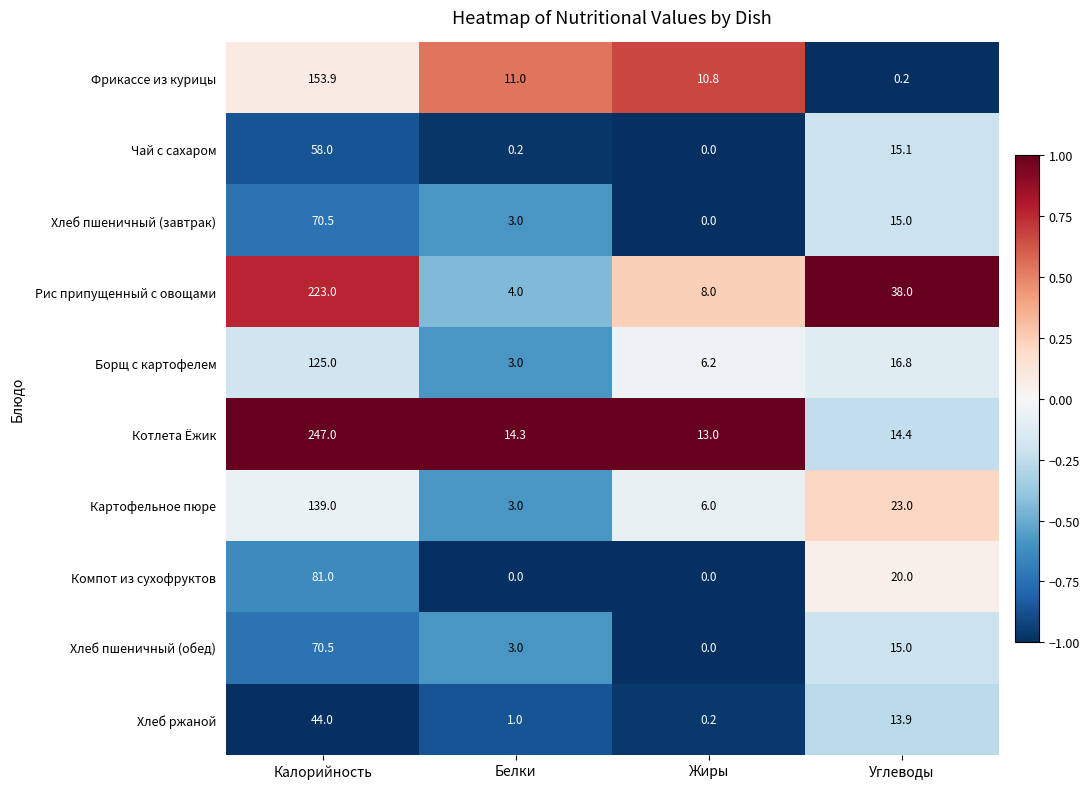

Is it true that Хлеб пшеничный (обед) equals 70.5 at Калорийность?

True